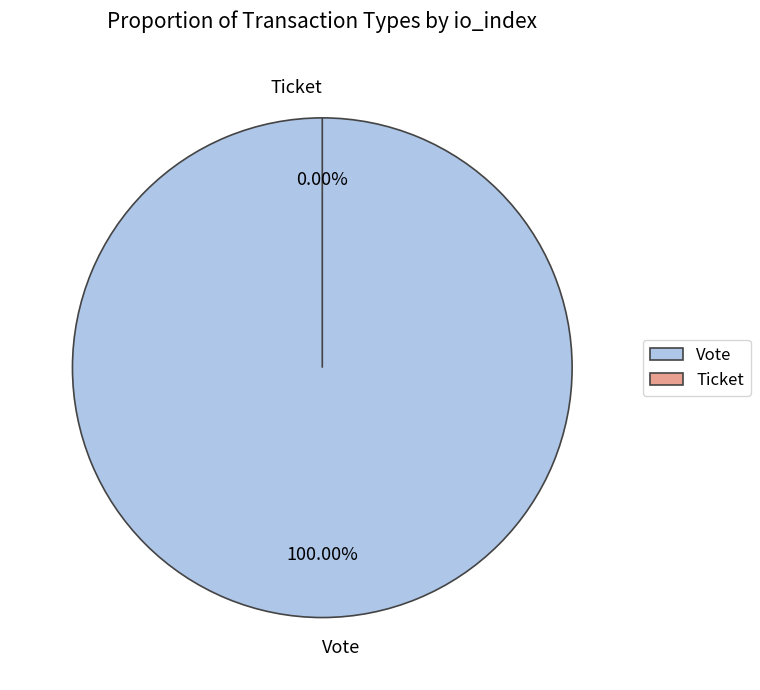

To the nearest percent, what is the difference between the largest and smallest slice percentages?

100%